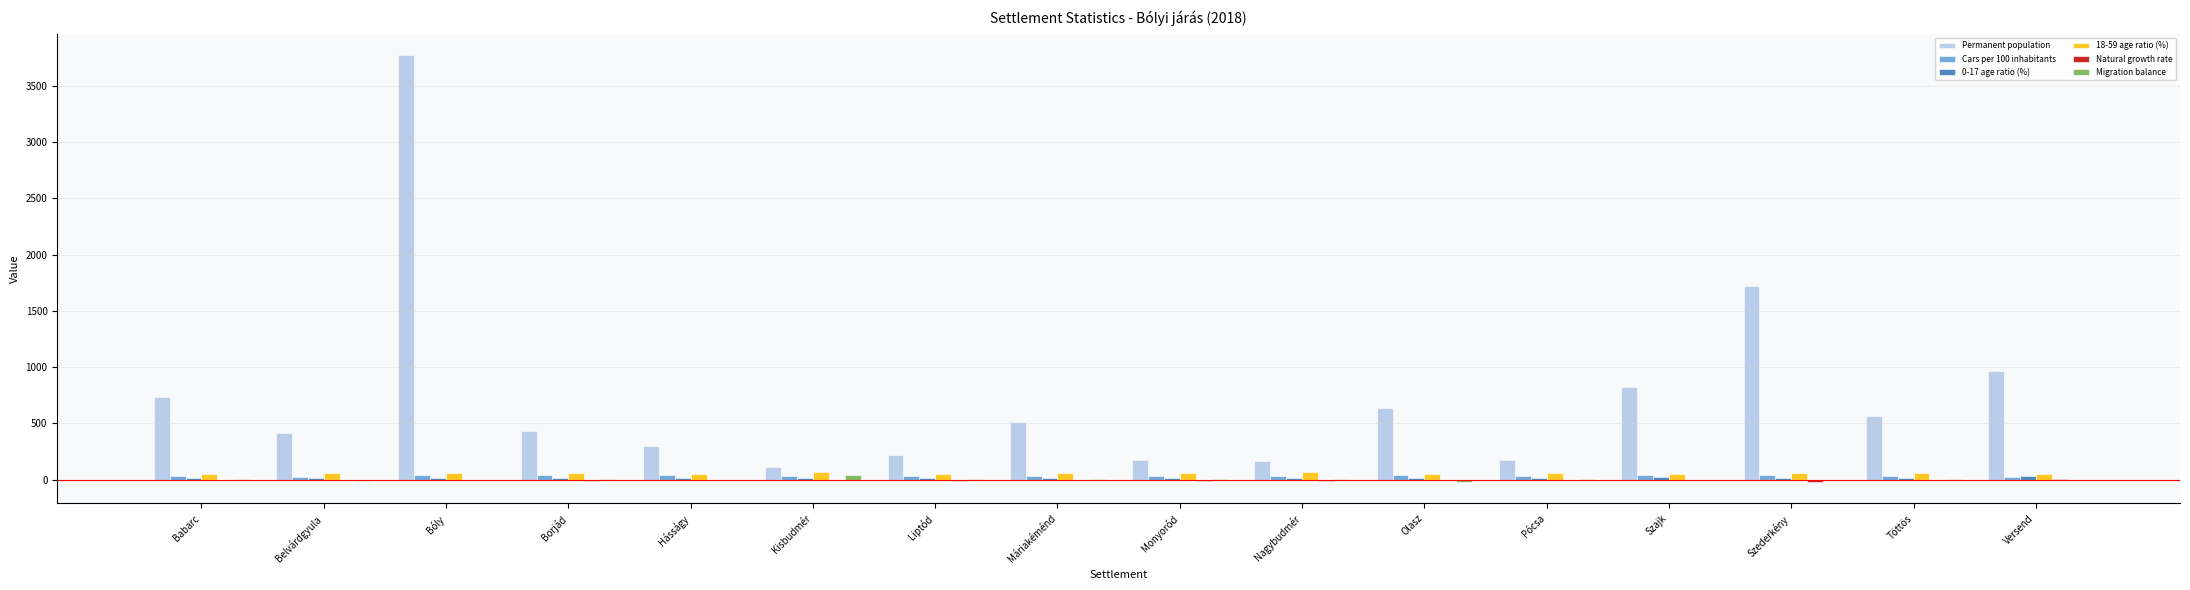

True or false: Permanent population has a value of 226.8 at Töttös.

False